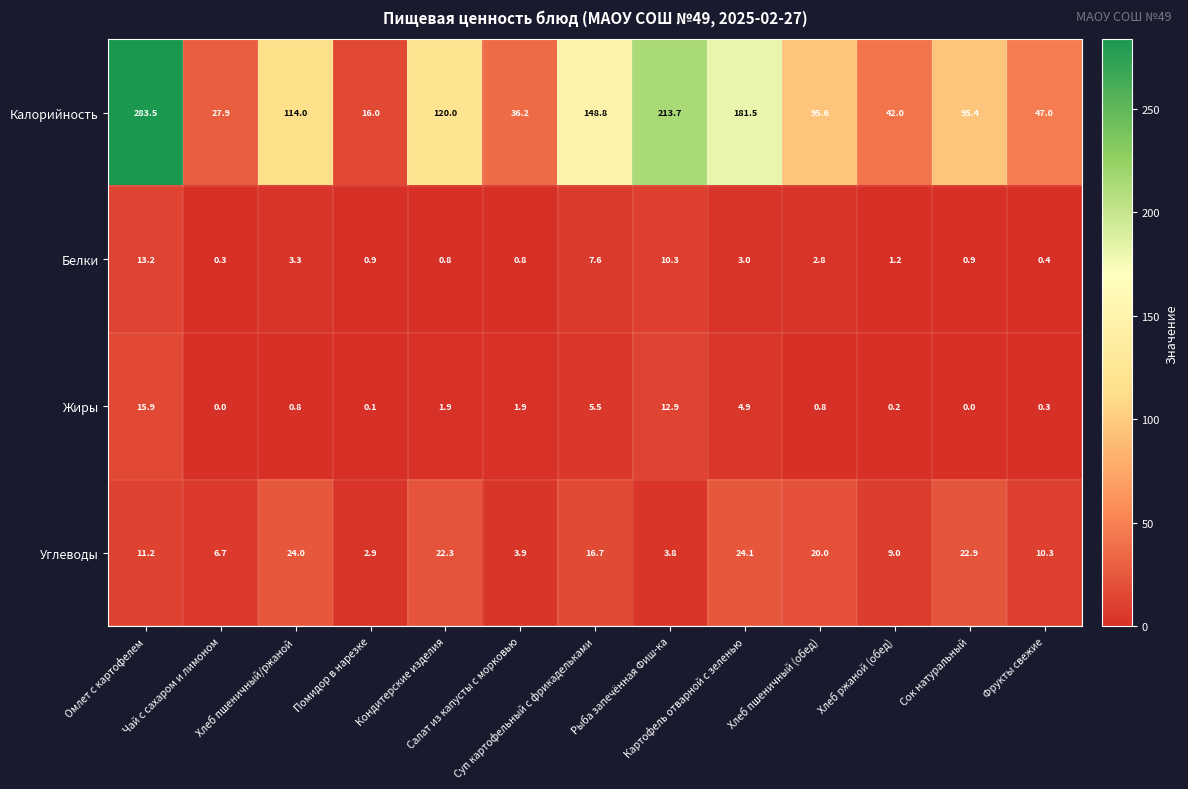

Which series has the widest spread of values?

Калорийность